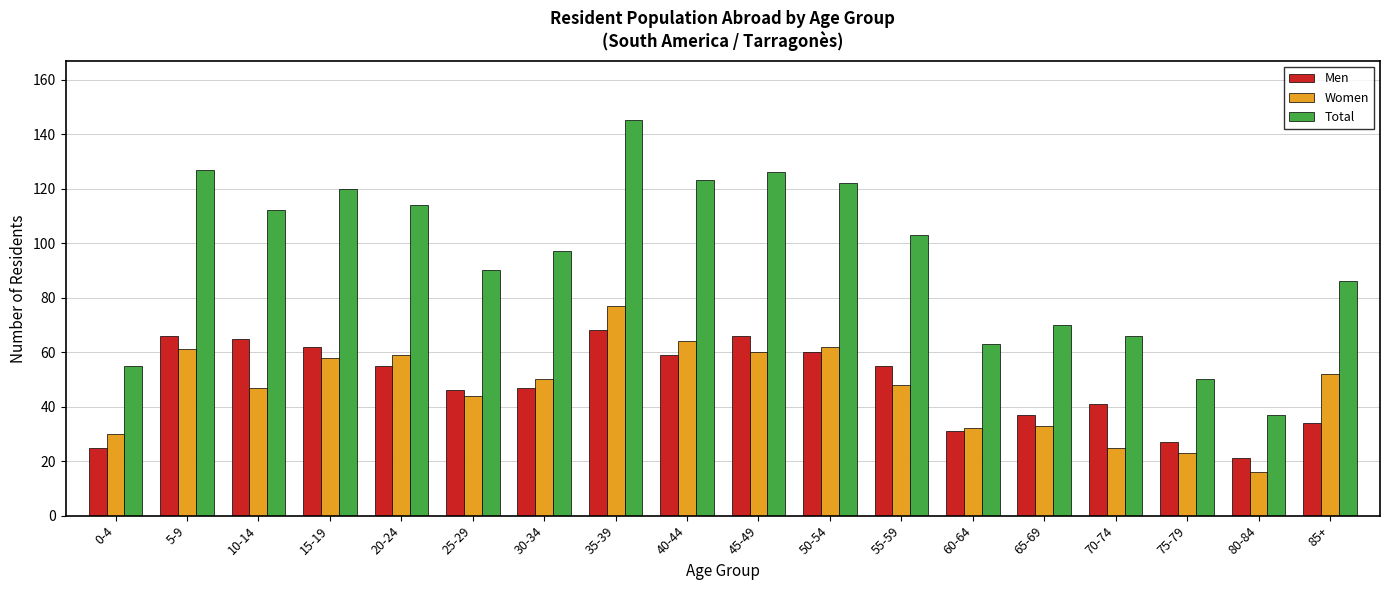

Reading left to right, extract all data points from this chart.

Men: 25	66	65	62	55	46	47	68	59	66	60	55	31	37	41	27	21	34
Women: 30	61	47	58	59	44	50	77	64	60	62	48	32	33	25	23	16	52
Total: 55	127	112	120	114	90	97	145	123	126	122	103	63	70	66	50	37	86